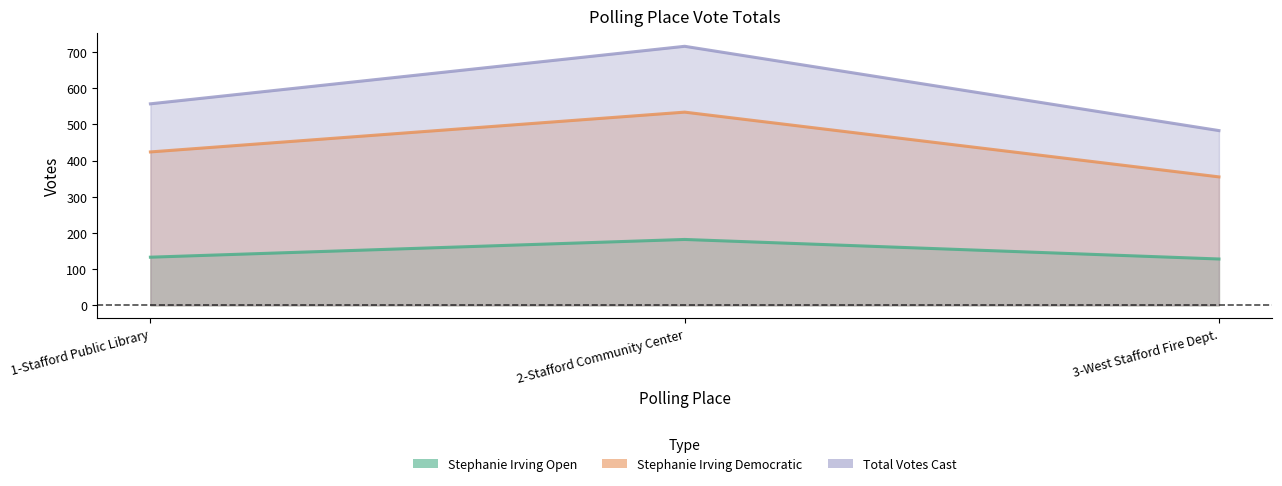

What is the sum of all Stephanie Irving Democratic values?

1313